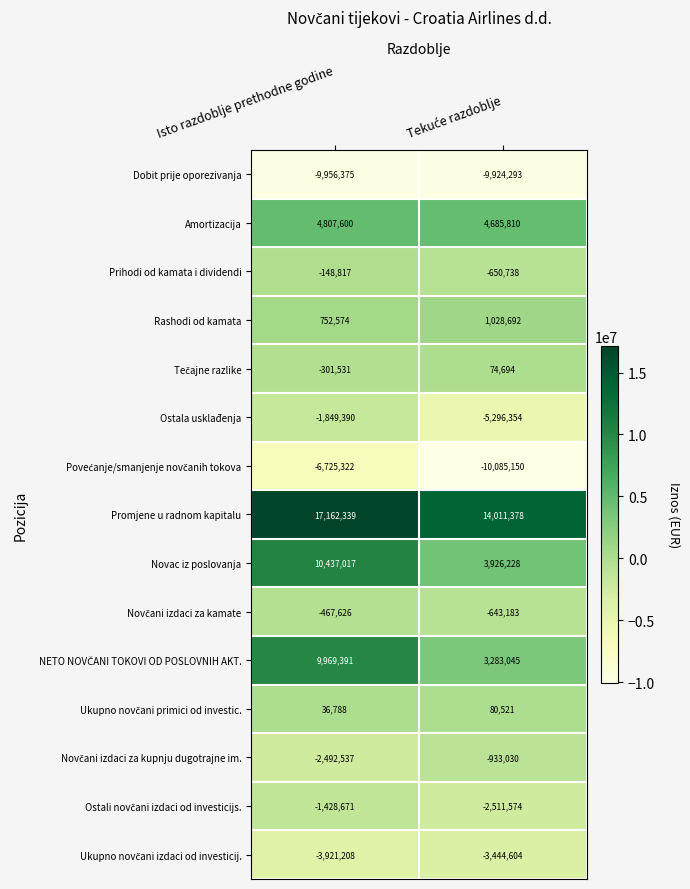

What is the spread (max minus min) of values at Isto razdoblje prethodne godine?

27118714